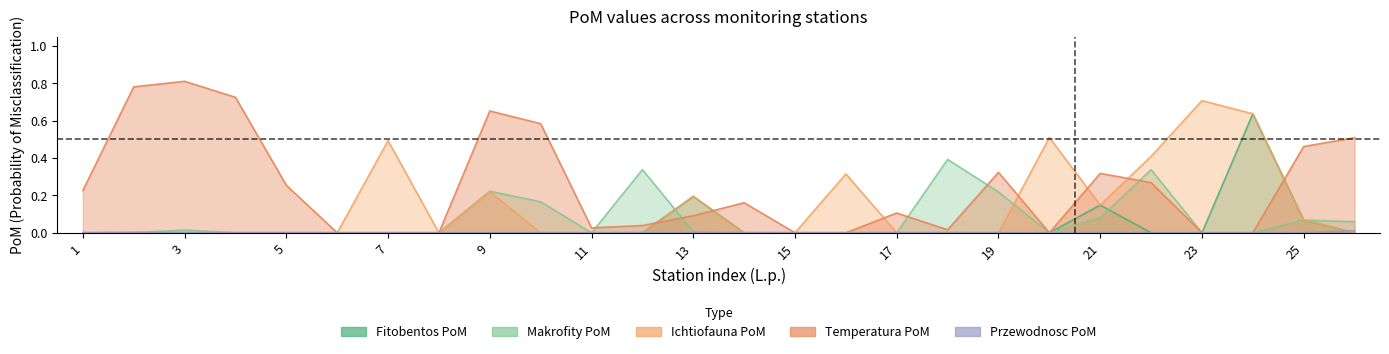

Where is Makrofity_PoM nearest to the value 0?

1